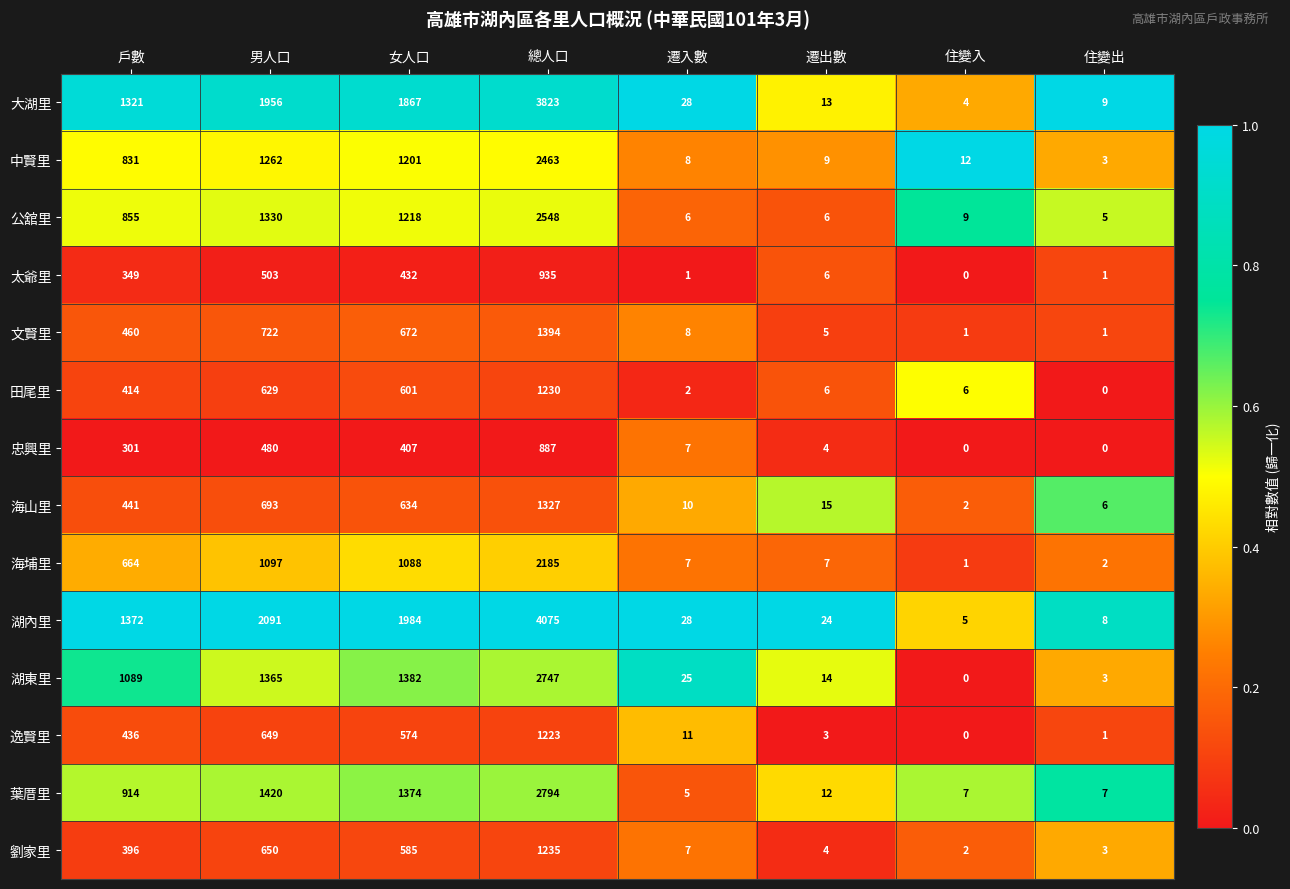

What is the total value across all series at 遷入數?

153